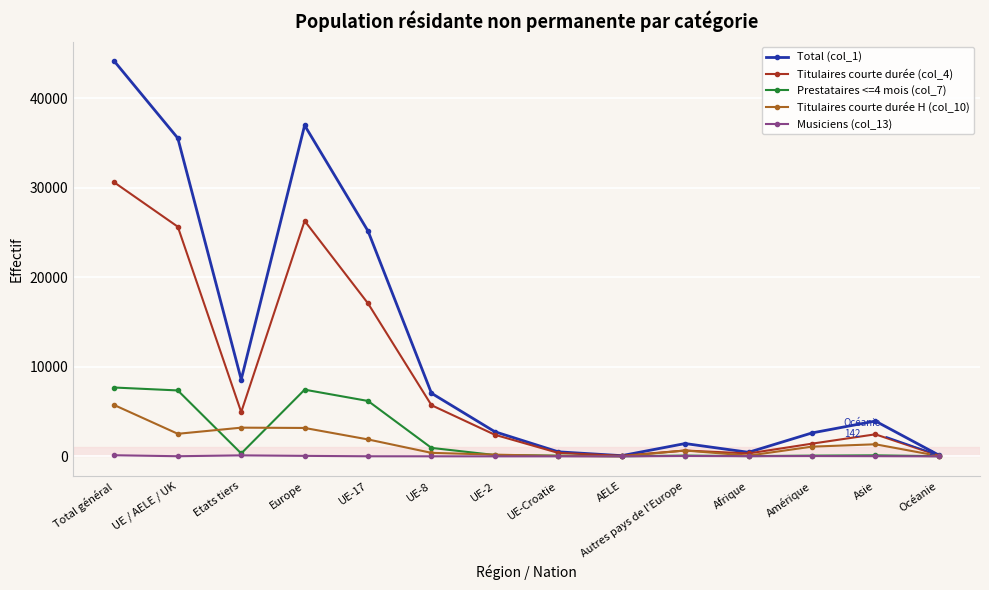

What is the greatest value displayed?

44117